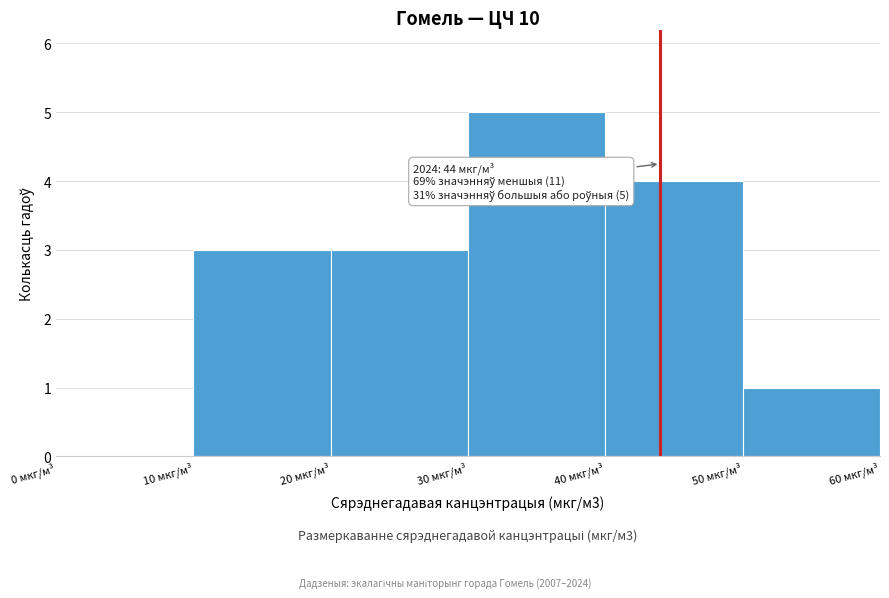

Which range on the x-axis has the tallest bar?

30 to 40